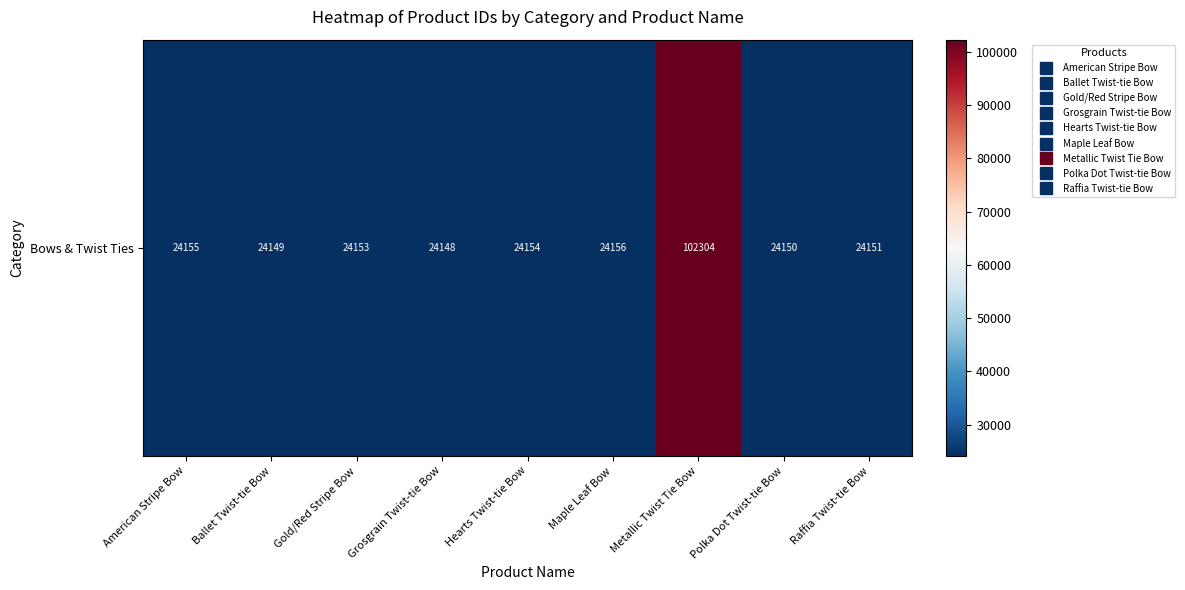

What is the ratio of the value at Ballet Twist-tie Bow to the value at Polka Dot Twist-tie Bow?

1.0